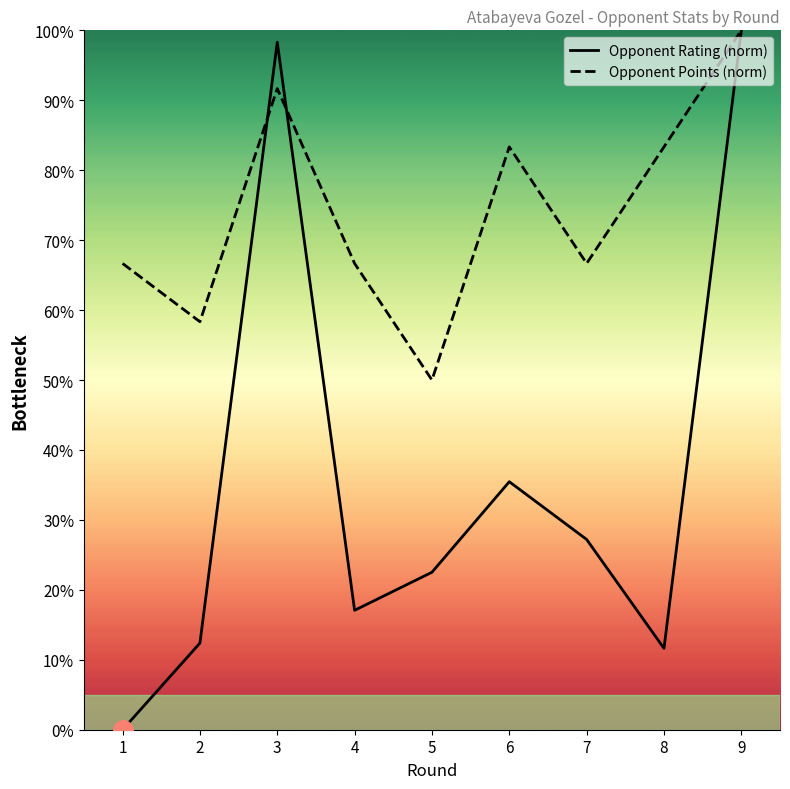

What is the total value across all series at 2?

70.7